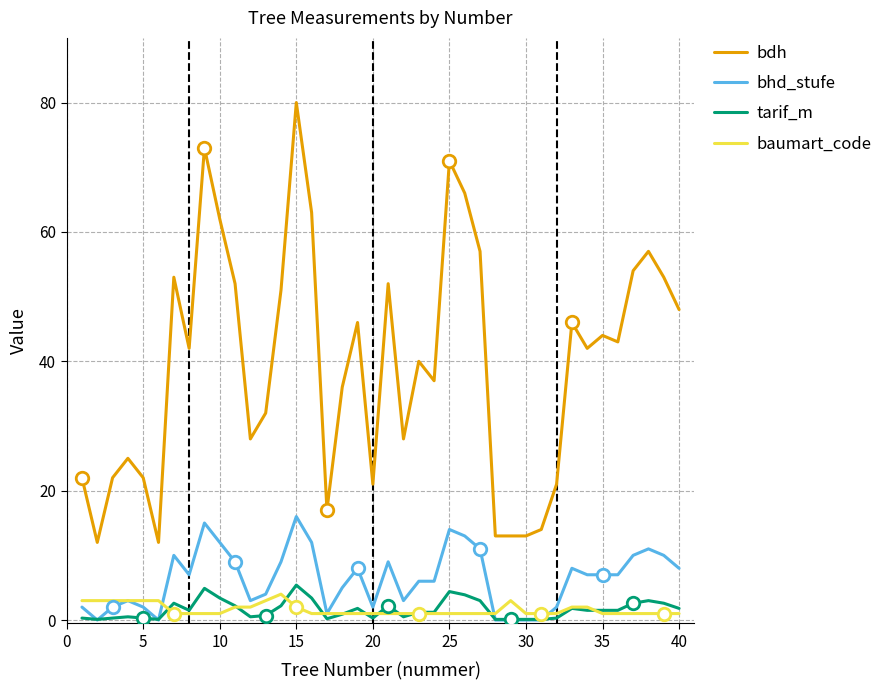

The baumart_code series shows 2.0 at 15. True or false?

True